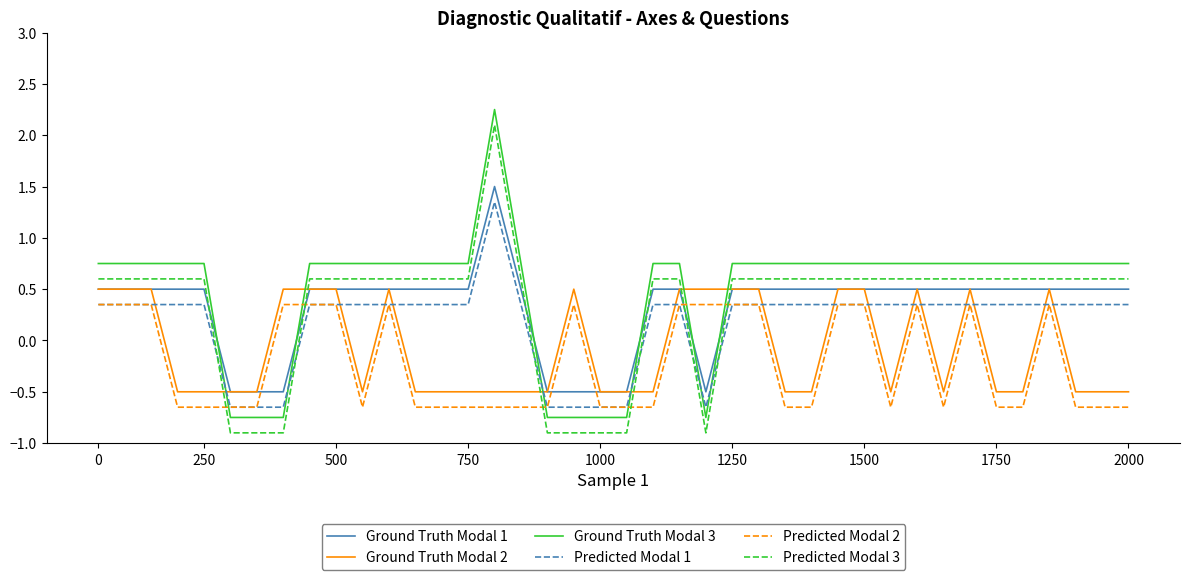

What is the smallest value displayed?

-0.9